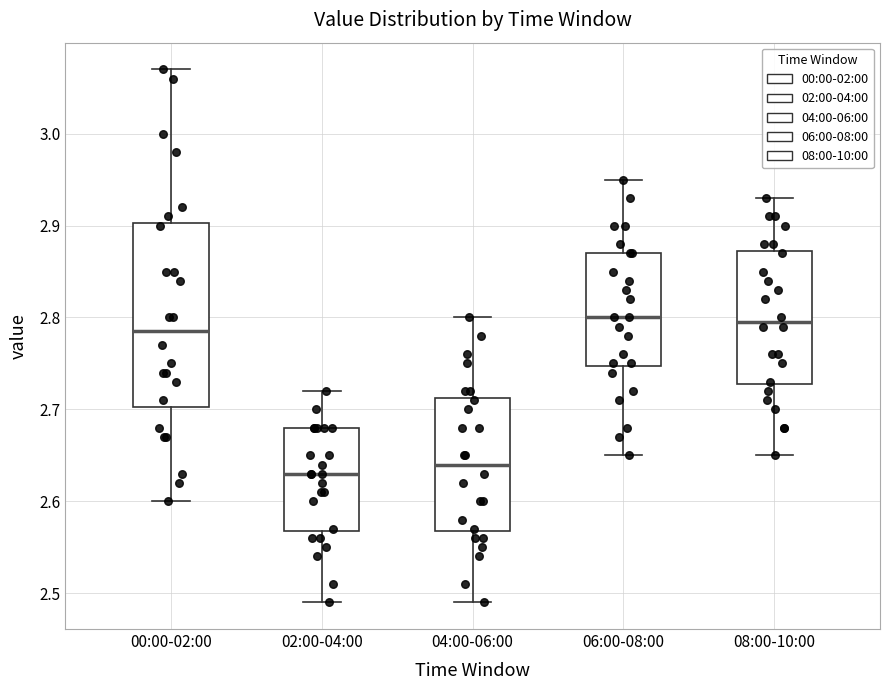

Where does the median line of the box for 06:00-08:00 sit on the y-axis? The values are not printed on the chart, so give them approximately, as read against the axis.

2.80